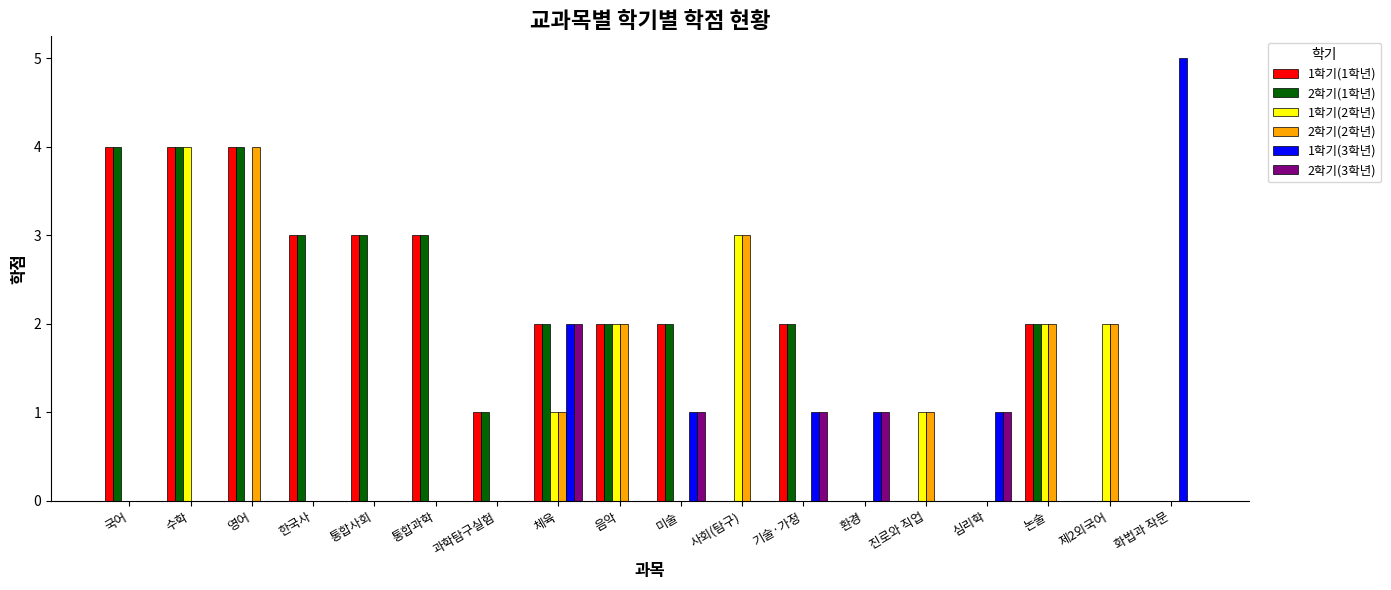

Count the number of data series in this chart.

6